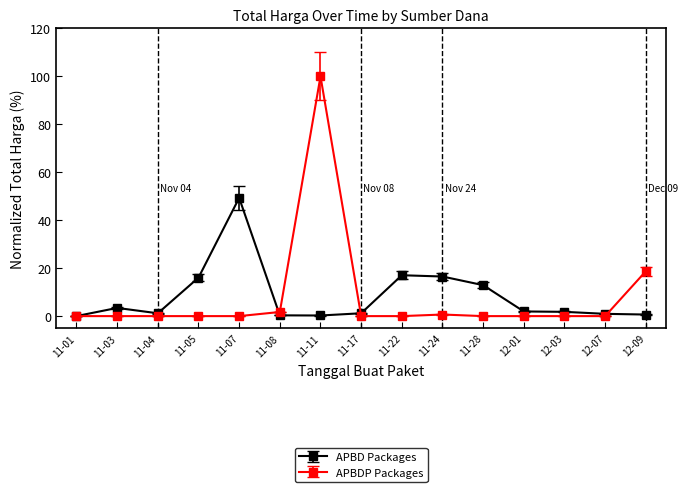

How many categories are shown in the chart?

15